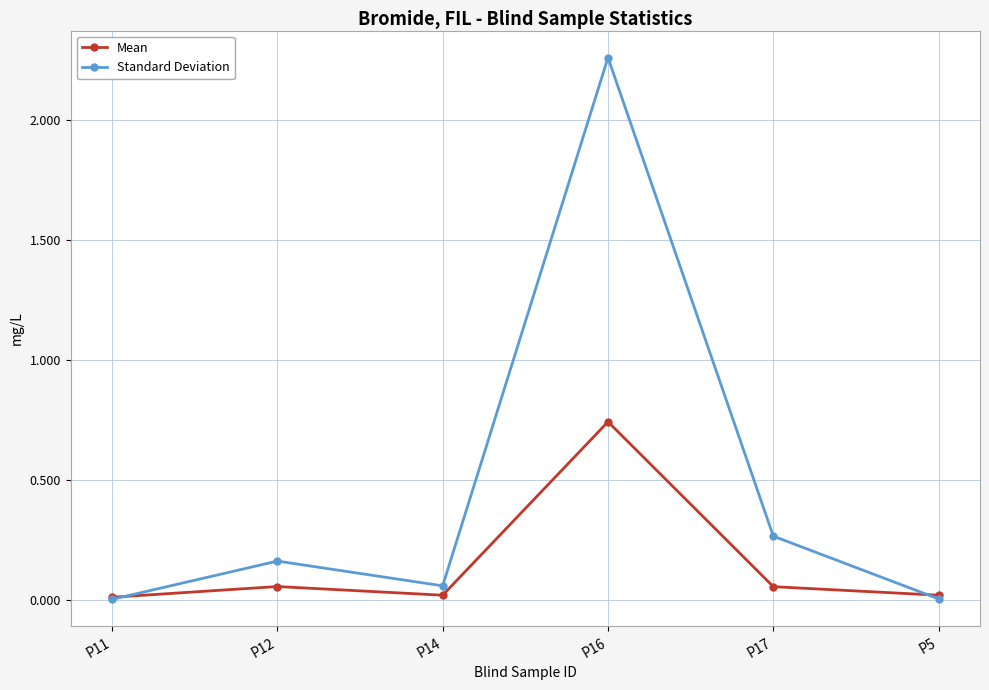

What is the difference between the Standard Deviation values at P17 and P16?

2.0